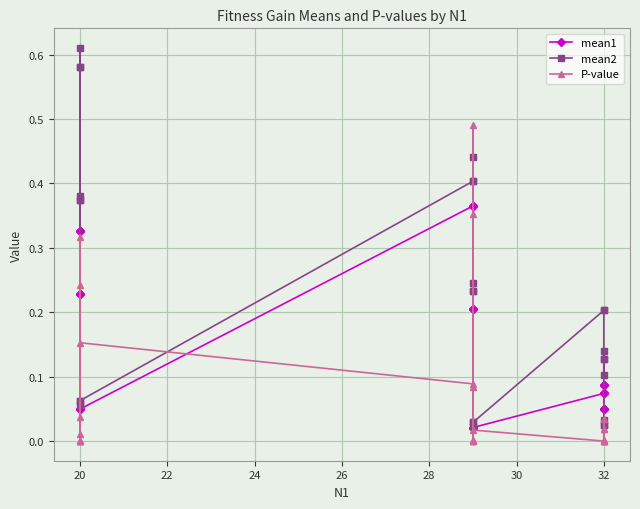

What are all the series names shown in the legend?

mean1, mean2, P-value